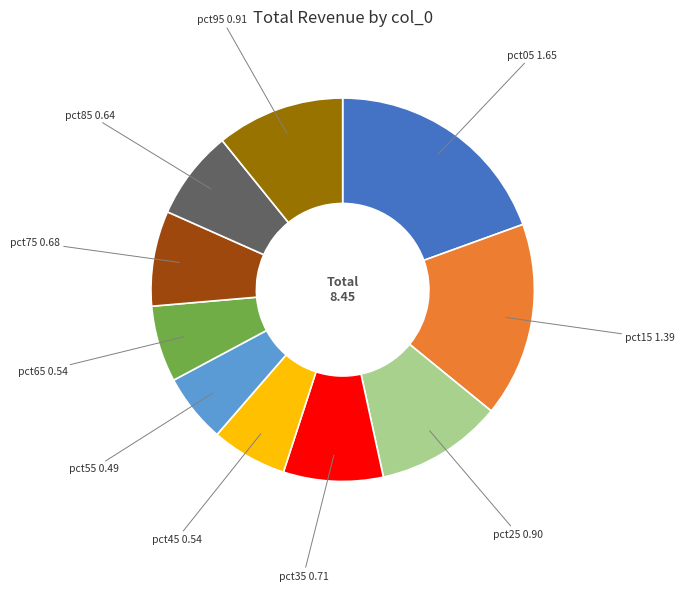

Is there a majority slice in this chart?

No